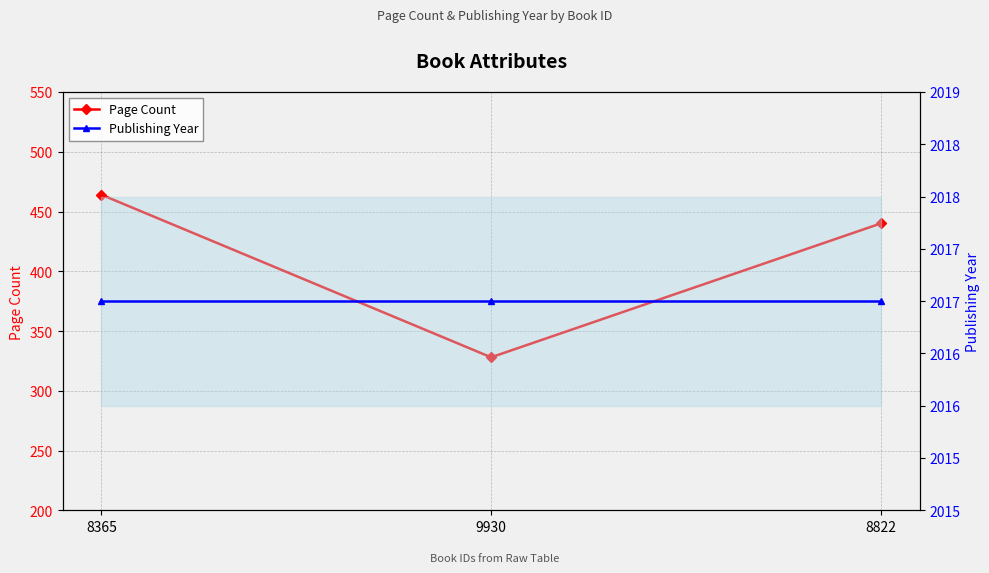

The Page Count series shows 642 at 8822. True or false?

False